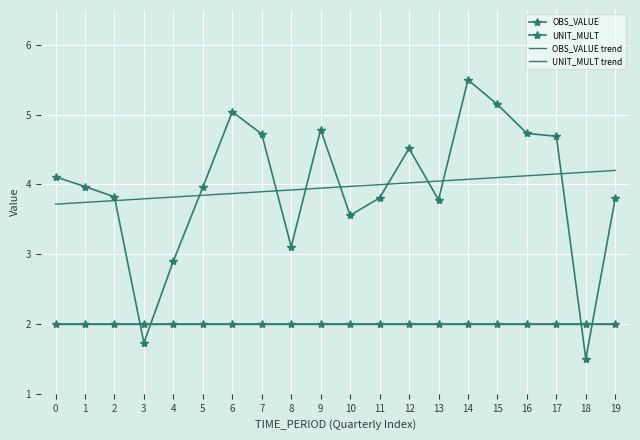

What are all the series names shown in the legend?

OBS_VALUE, UNIT_MULT, OBS_VALUE trend, UNIT_MULT trend